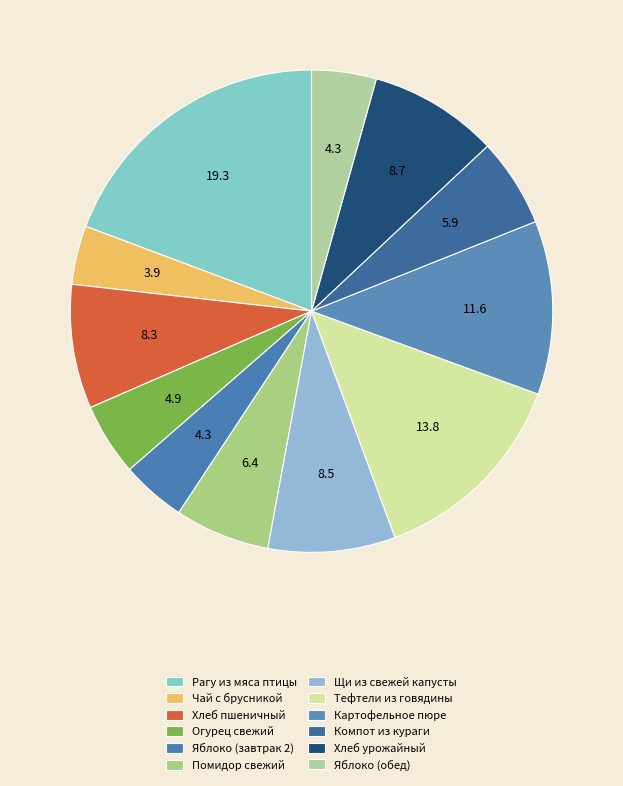

What is the ratio of the value at Тефтели из говядины to the value at Огурец свежий?

2.8